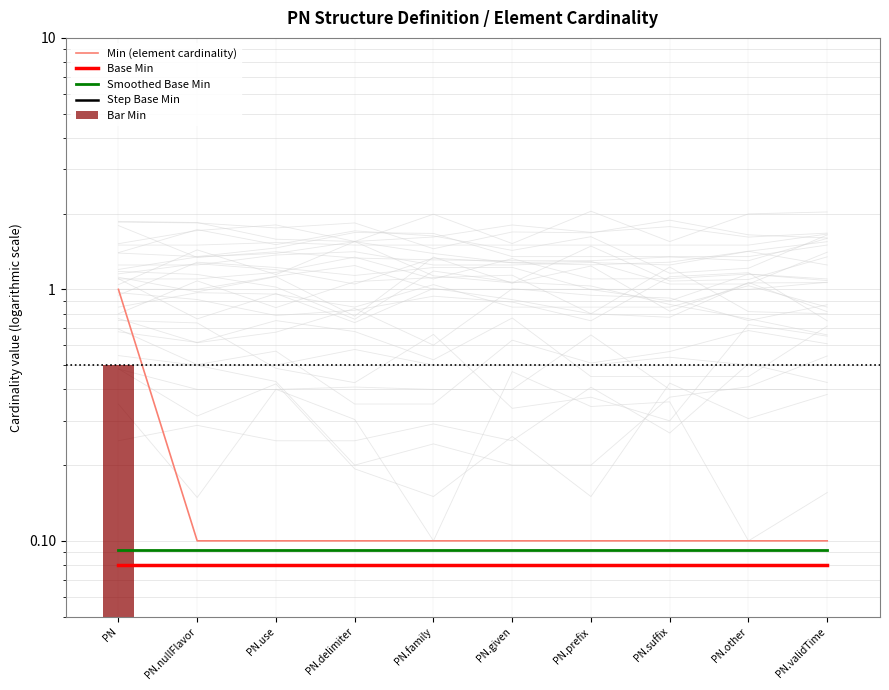

Count the Min (element cardinality) values in the range 0 to 1.

10